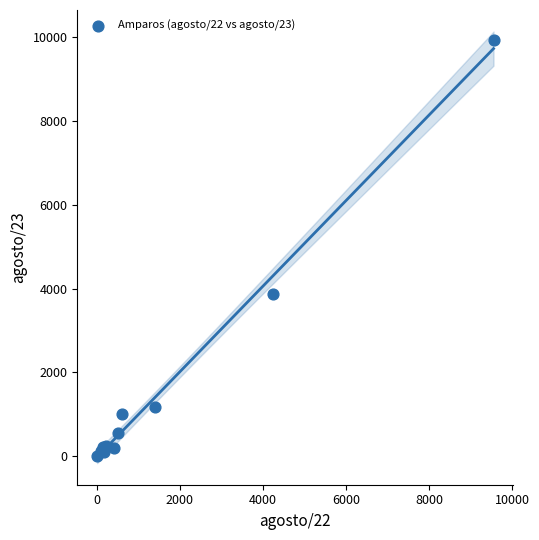

What Y value in the scatter plot is closest to 4962?

3876